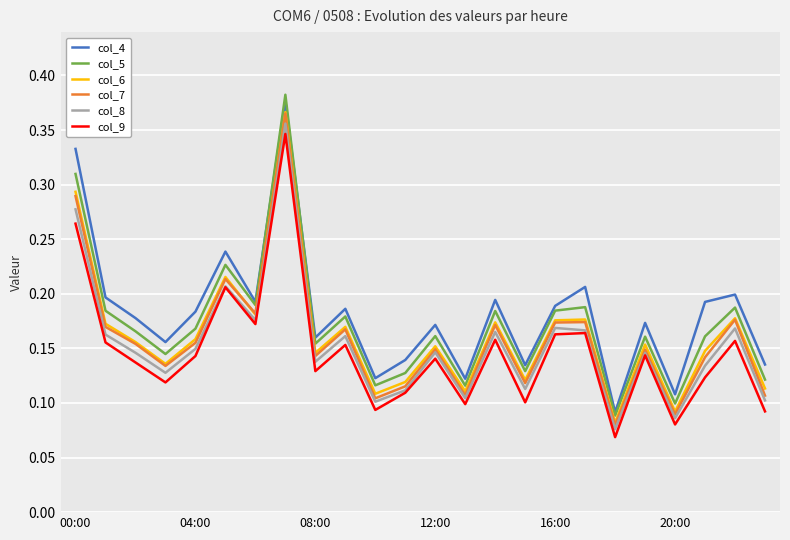

True or false: col_5 and col_9 cross at least once.

False